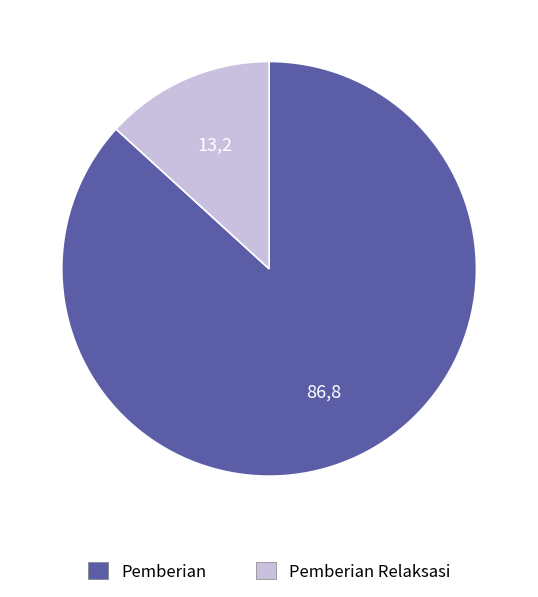

How many segments does this pie chart have?

2